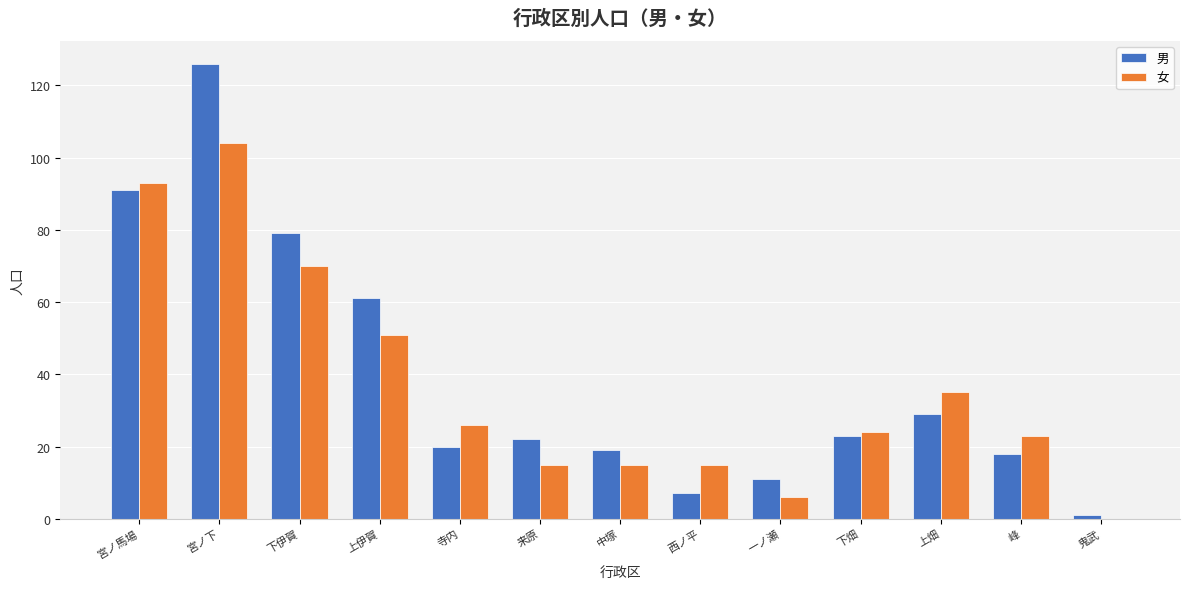

Reading left to right, extract all data points from this chart.

男: 91	126	79	61	20	22	19	7	11	23	29	18	1
女: 93	104	70	51	26	15	15	15	6	24	35	23	0